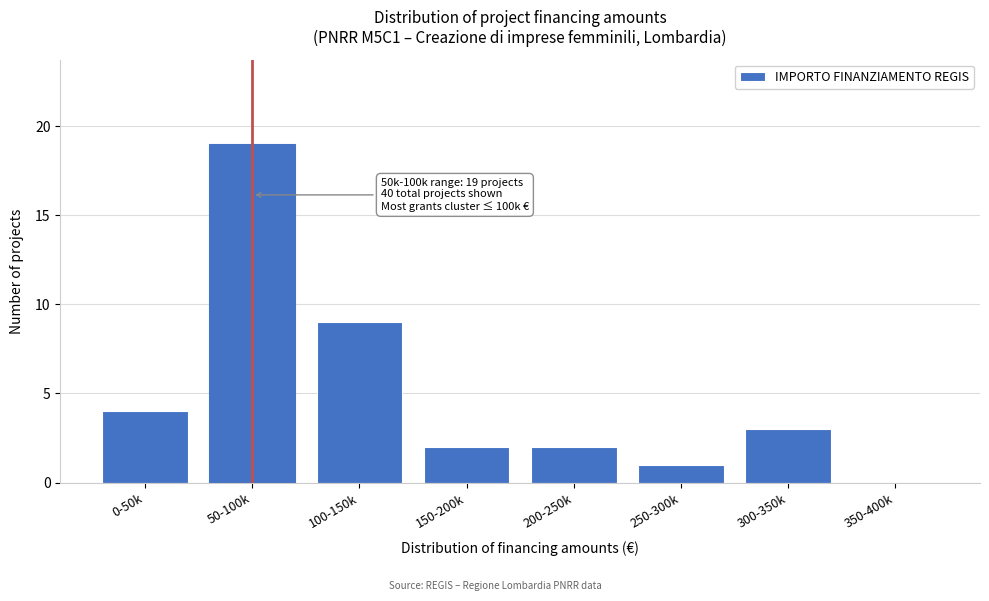

Reading right to left, extract all data points from this chart.

350-400k=0	300-350k=3	250-300k=1	200-250k=2	150-200k=2	100-150k=9	50-100k=19	0-50k=4